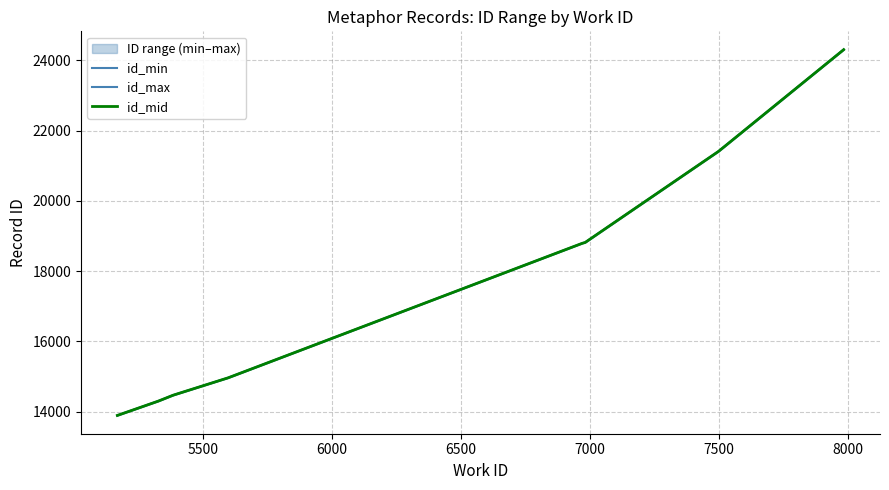

What is the smallest value displayed?

13895